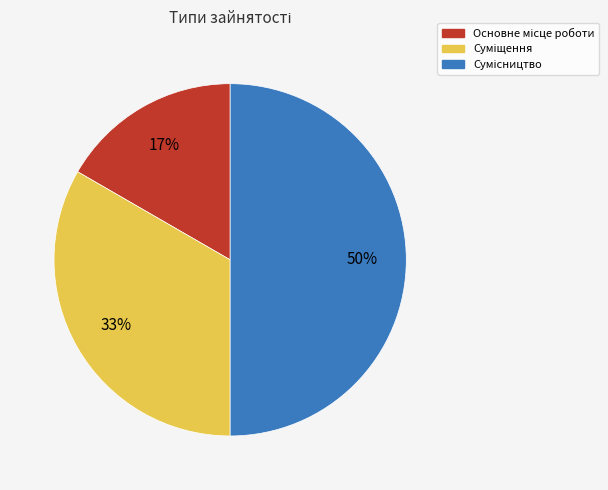

To the nearest percent, what is the average slice percentage?

33%